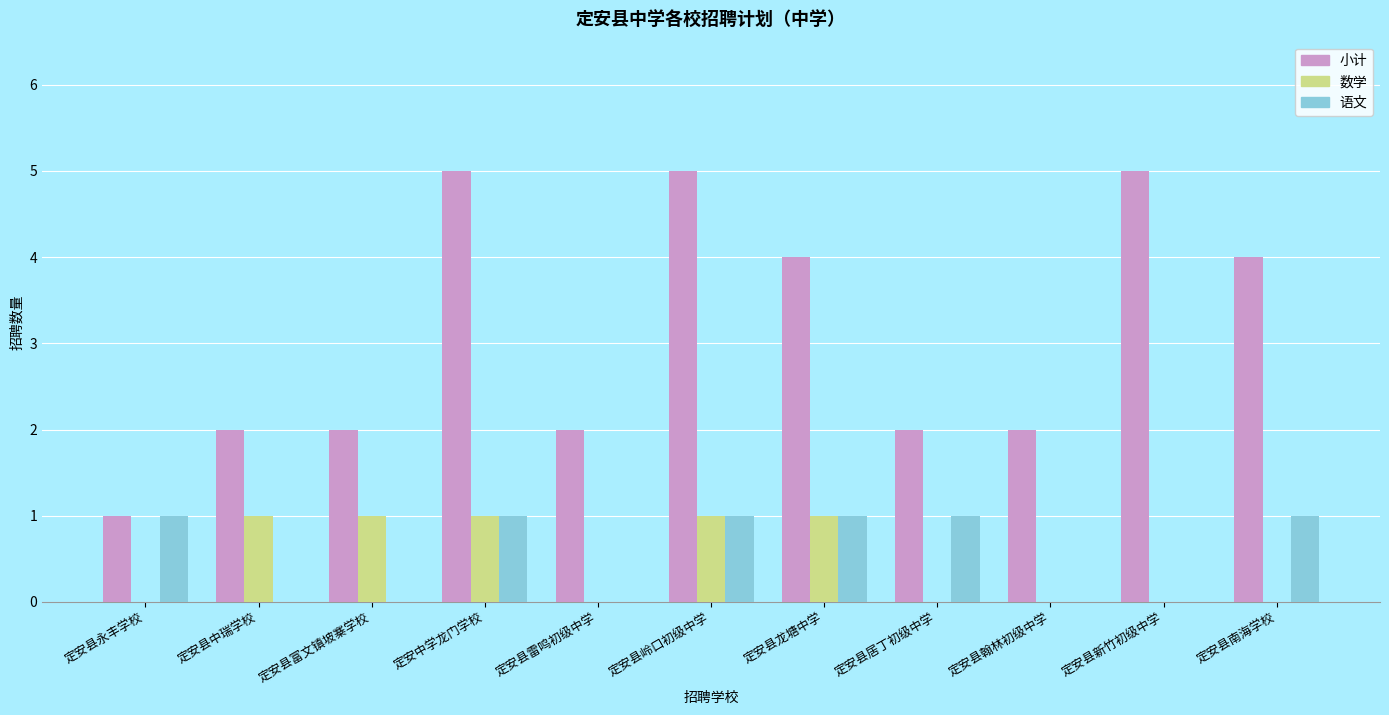

Is it true that 数学 equals 1 at 定安县中瑞学校?

True